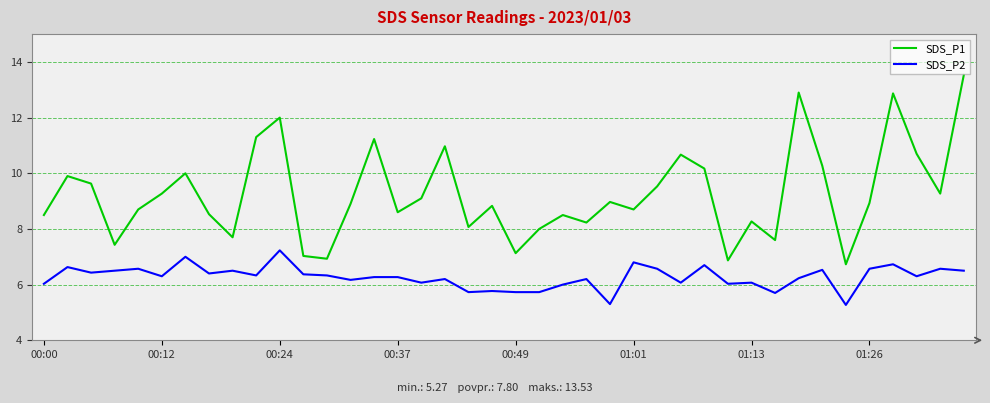

Which series has the largest range (max minus min)?

SDS_P1